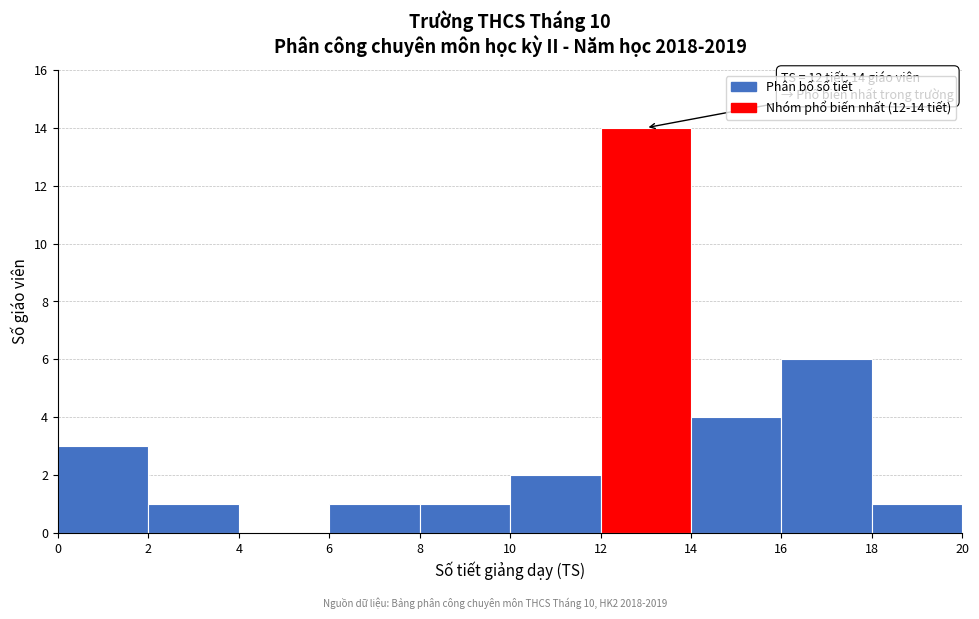

Over which range of the x-axis is the bar tallest?

12 to 14